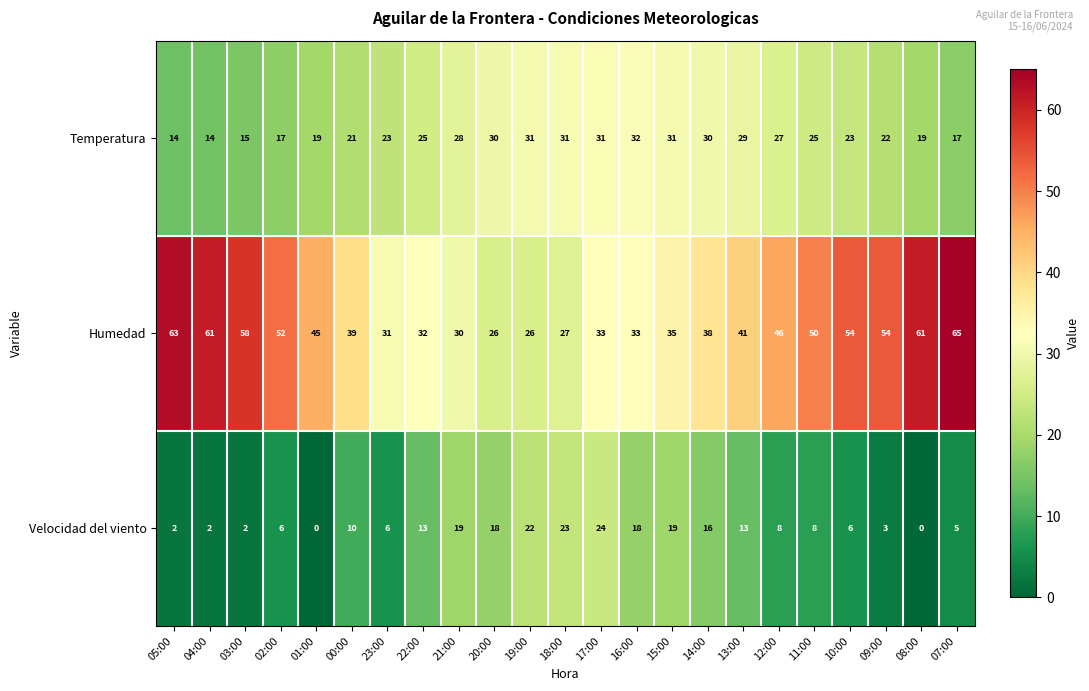

Where does the Humedad series first go above 41?

05:00